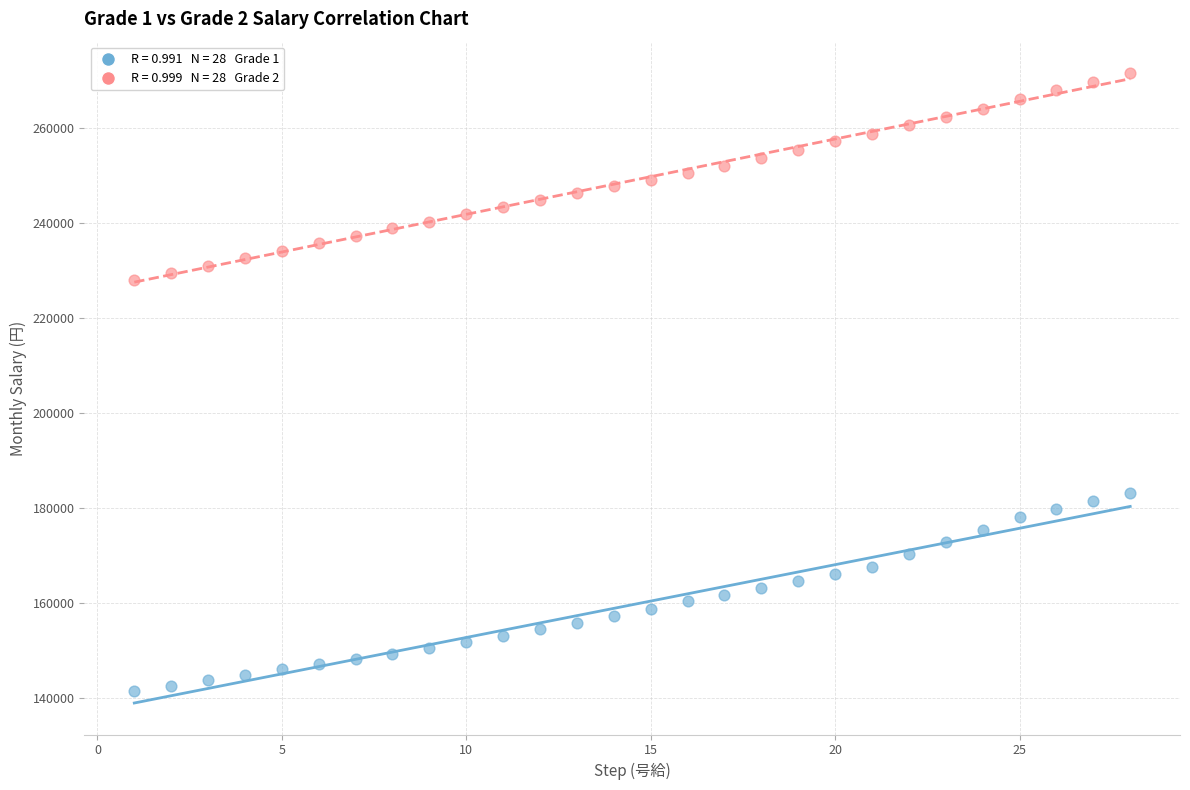

Across all data points, what is the range of Y values (max minus min)?

129900